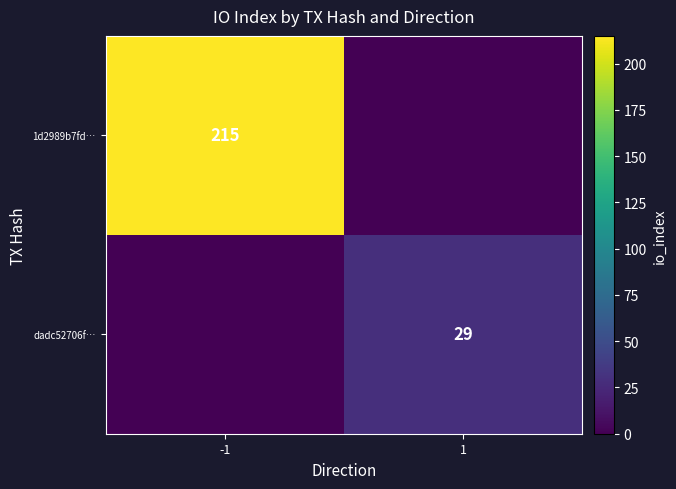

The 1d2989b7fd… series shows 215 at -1. True or false?

True